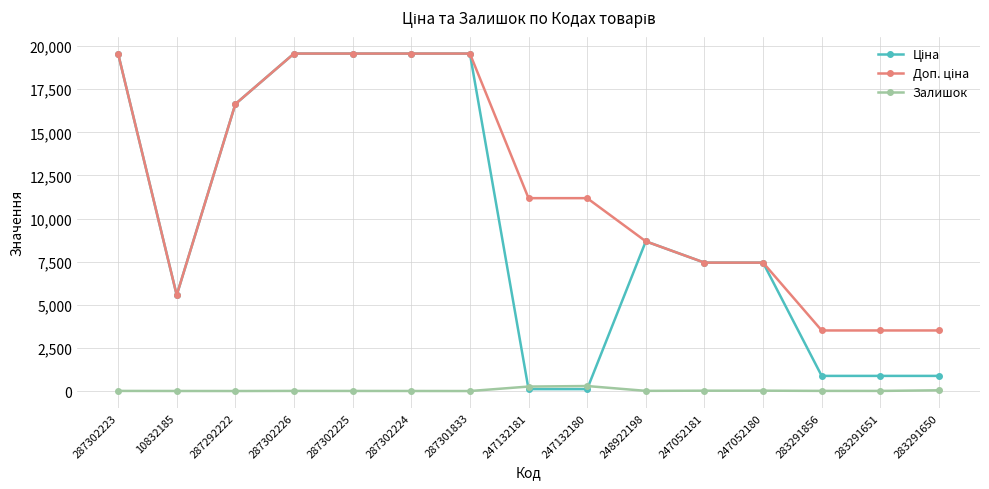

The Залишок series shows 3.0 at 287302224. True or false?

True